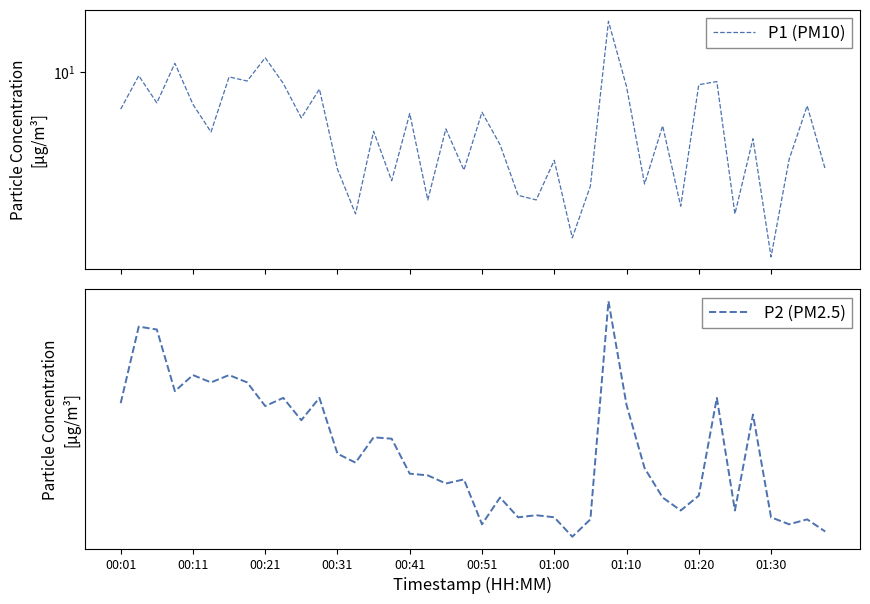

What is the difference between the maximum and minimum values in the P2 (PM2.5) series?

5.6